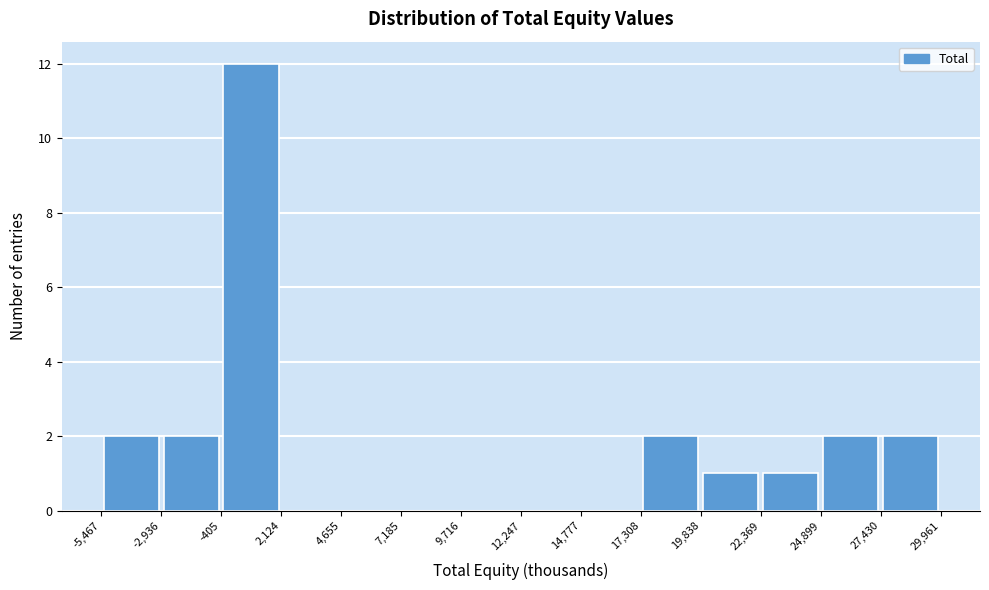

Reading left to right, list every bar in this chart as the range it spans on the x-axis followed by its height. The values are not printed on the chart, so give them approximately, as read against the axis.

-5,467 to -2,936: 2
-2,936 to -405: 2
-405 to 2,124: 12
2,124 to 4,655: 0
4,655 to 7,185: 0
7,185 to 9,716: 0
9,716 to 12,247: 0
12,247 to 14,777: 0
14,777 to 17,308: 0
17,308 to 19,838: 2
19,838 to 22,369: 1
22,369 to 24,899: 1
24,899 to 27,430: 2
27,430 to 29,961: 2